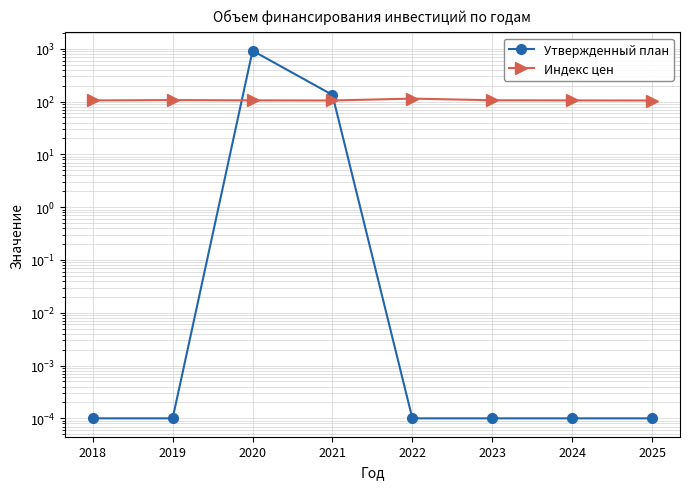

Rank the categories by Утвержденный план value from lowest to highest.

2018, 2019, 2022, 2023, 2024, 2025, 2021, 2020